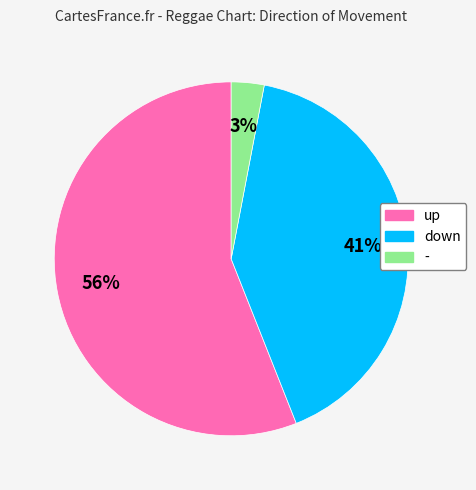

True or false: - accounts for 3% of the total.

True